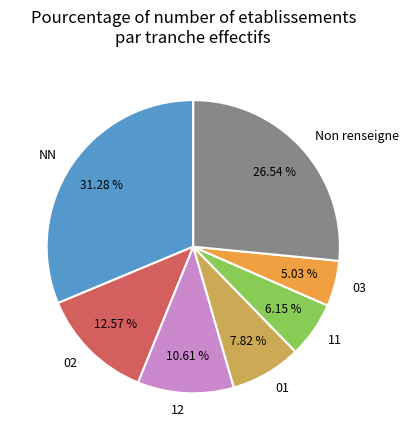

Do 03 and 02 together represent more than half of the pie?

No